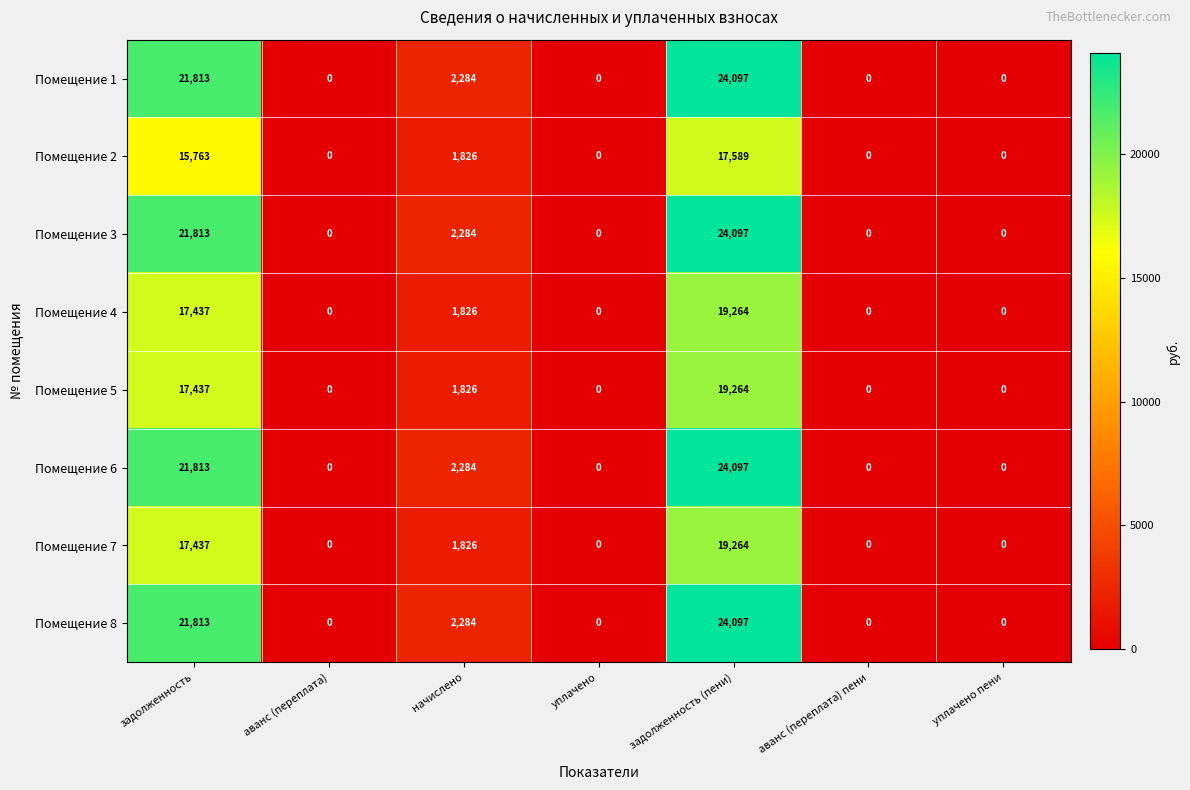

What is the greatest value displayed?

24097